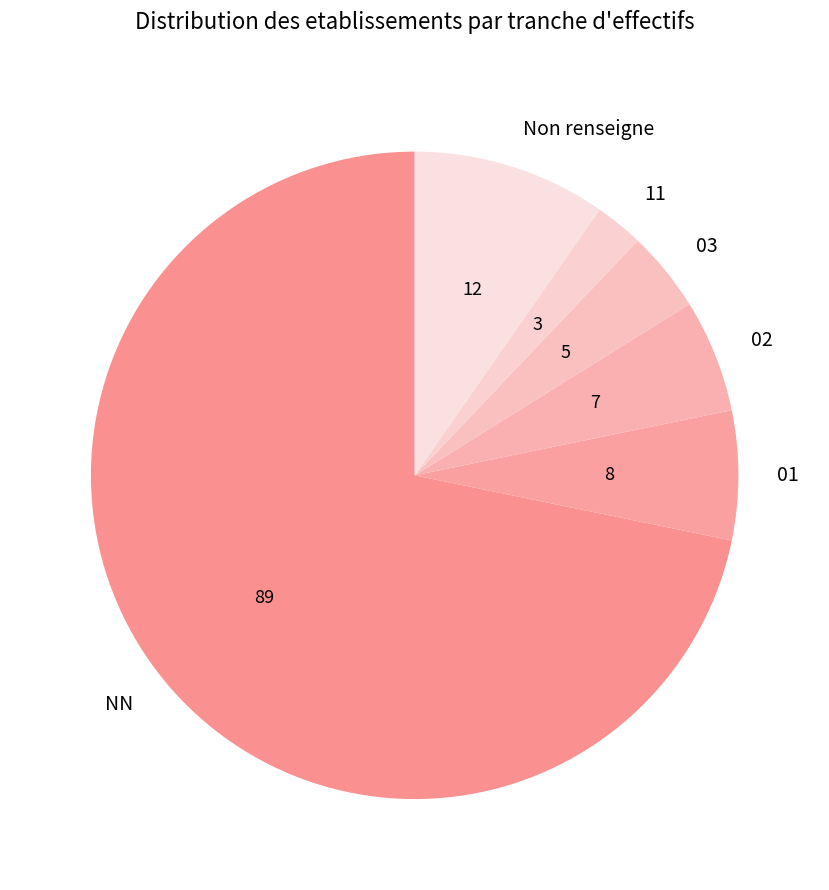

Which slice is the smallest?

11